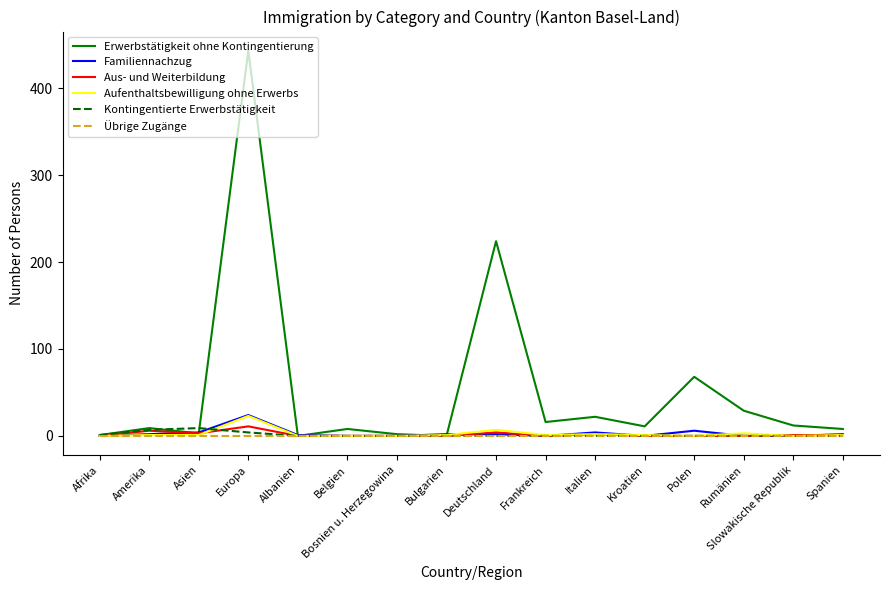

At which label does Familiennachzug reach its peak?

Europa